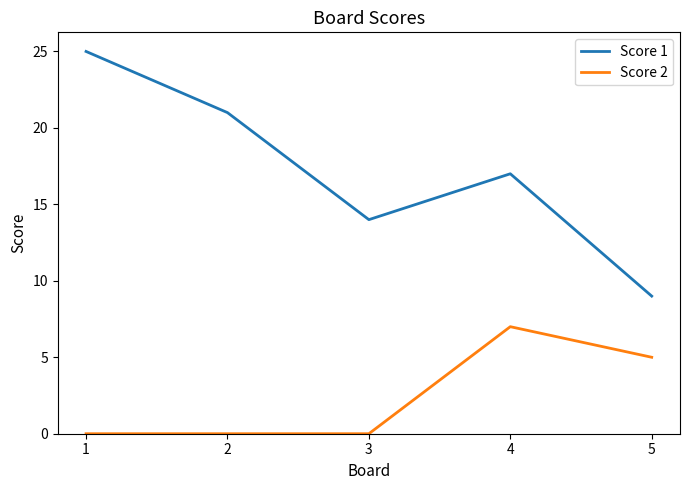

How many lines are shown in the chart?

2